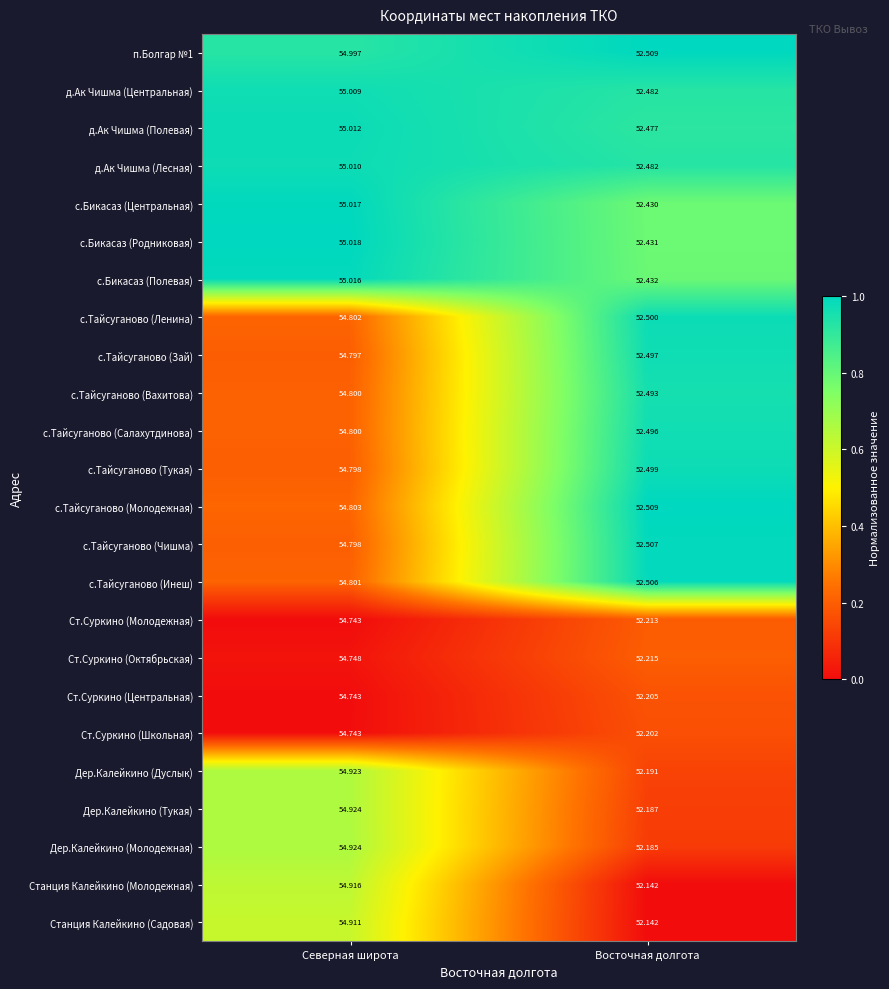

Which series has the widest spread of values?

Станция Калейкино (Молодежная)